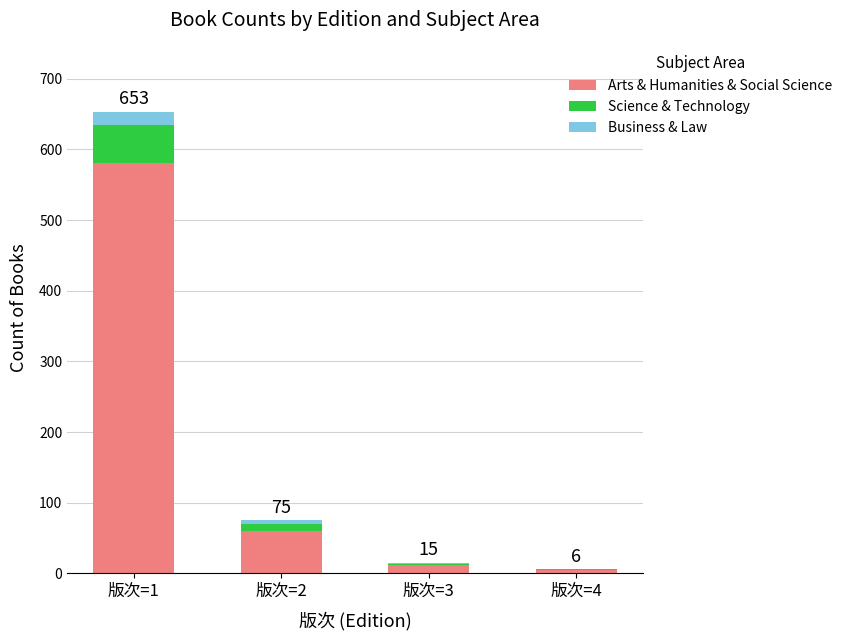

The value of Arts & Humanities & Social Science at 版次=1 is 1014. True or false?

False